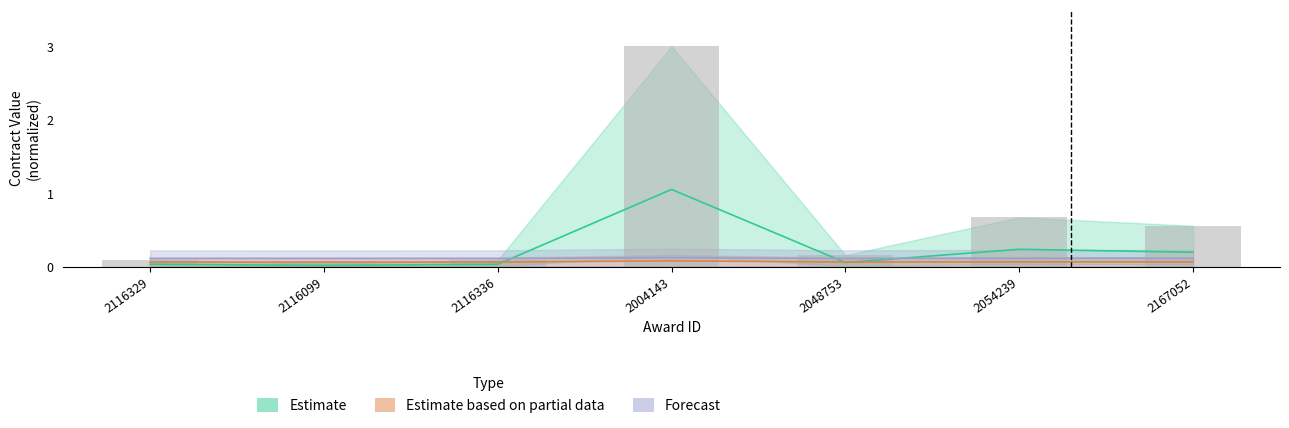

Are the bars grouped side by side (vs. stacked)?

Yes